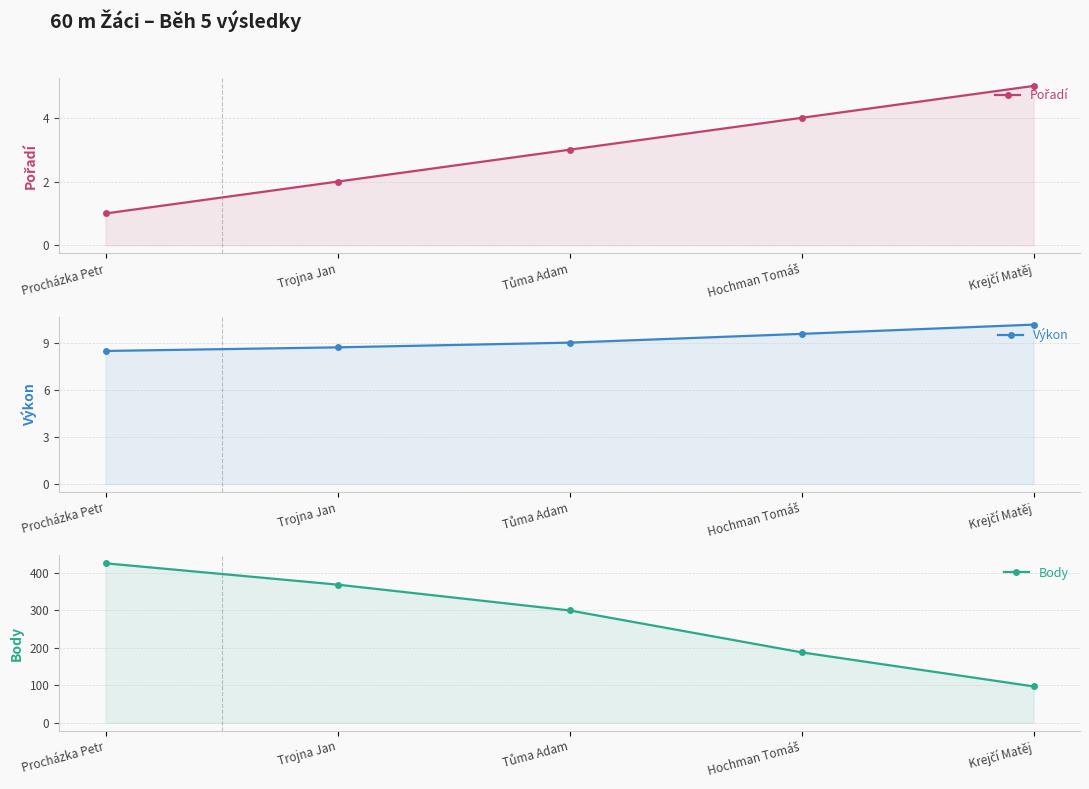

Which series has the widest spread of values?

Body